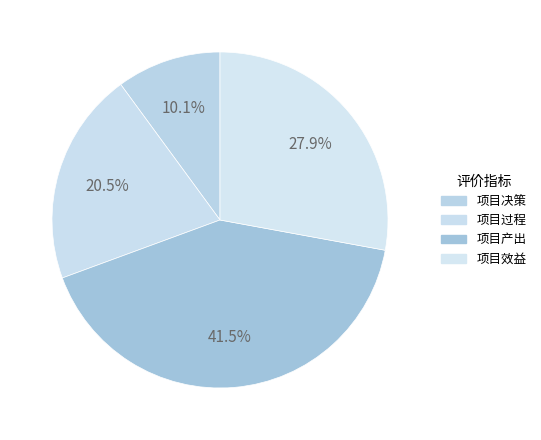

How much of the chart is everything except 项目过程?

79.5%